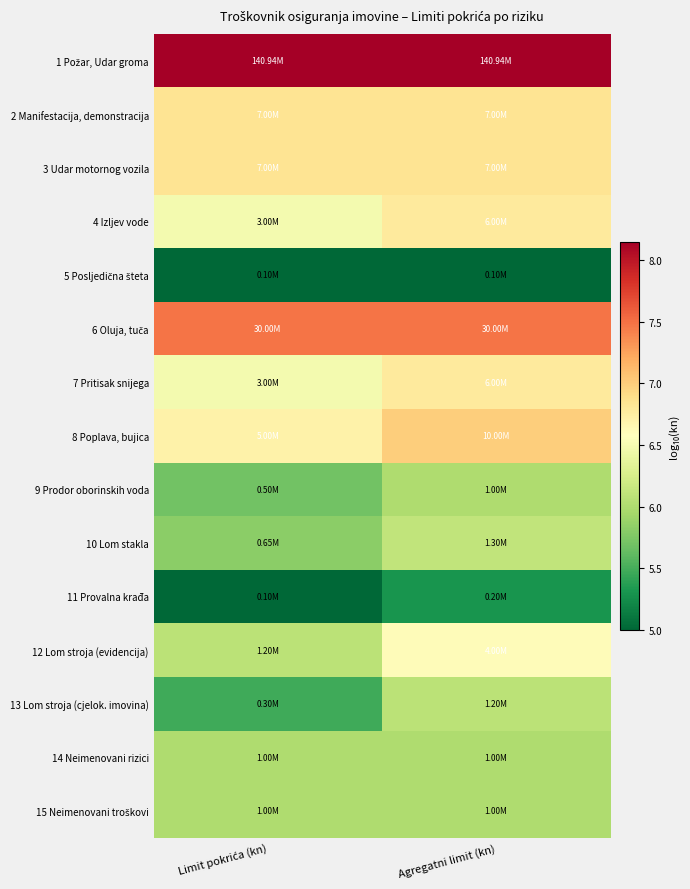

Which has a higher value, Agregatni limit (kn) or Limit pokrića (kn)?

Agregatni limit (kn)